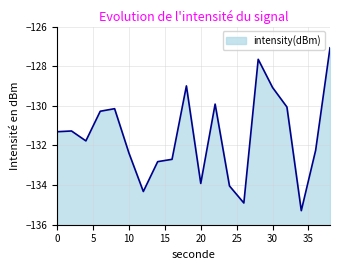

Reading right to left, what are all the values shown in this chart?

-127.1	-132.2	-135.3	-130.1	-129.1	-127.7	-134.9	-134.0	-129.9	-133.9	-129.0	-132.7	-132.8	-134.3	-132.4	-130.1	-130.3	-131.8	-131.3	-131.3